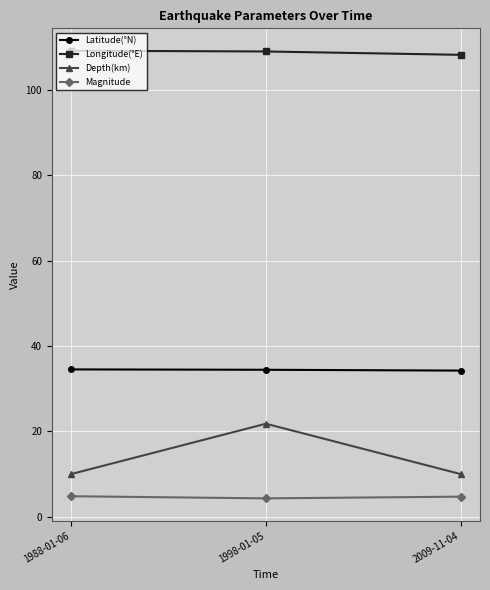

Which series has the largest total across all categories?

Longitude(°E)